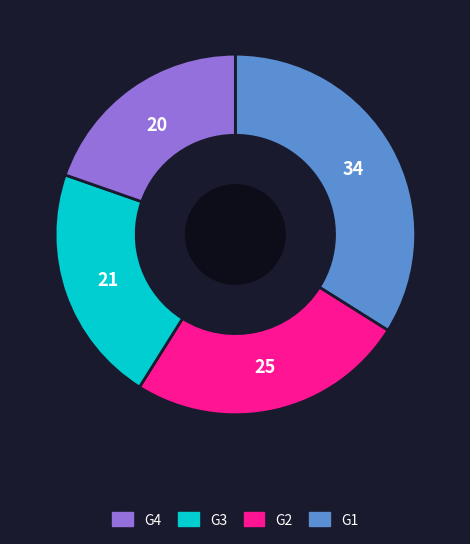

Is there any slice that represents more than half of the pie?

No